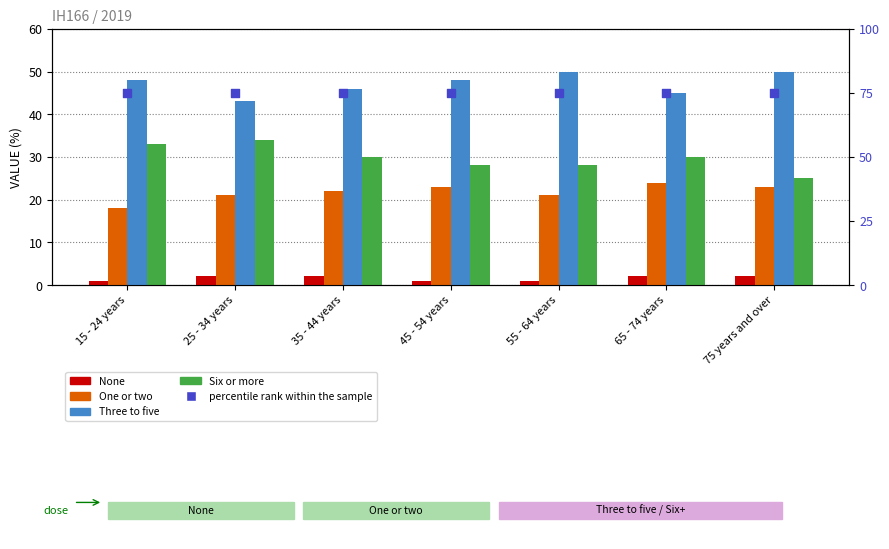

Is the value of Six or more at 65 - 74 years greater than the value of None at 65 - 74 years?

Yes